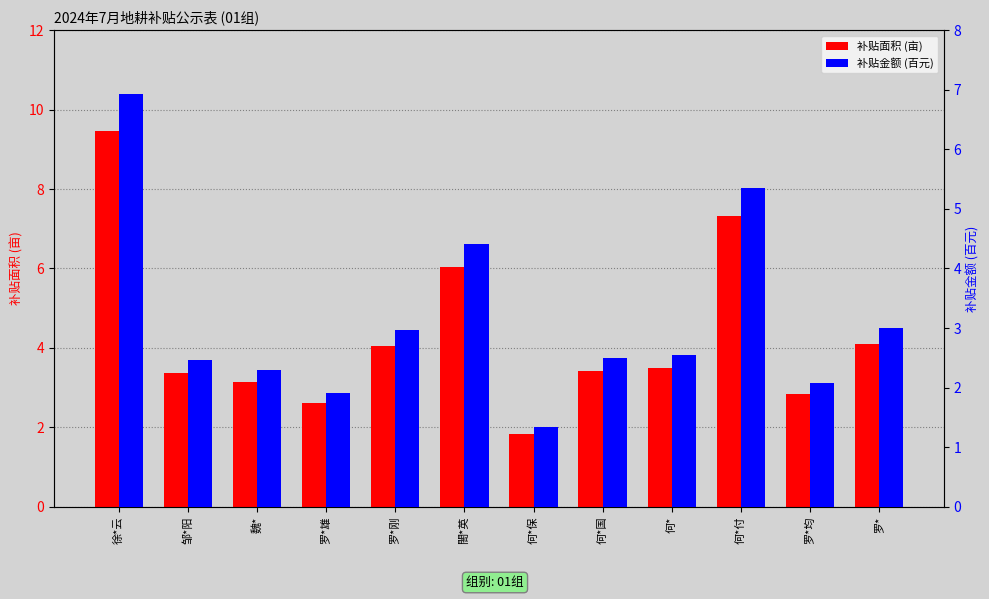

Which category has the lowest value in the 补贴金额 (百元) series?

何*保